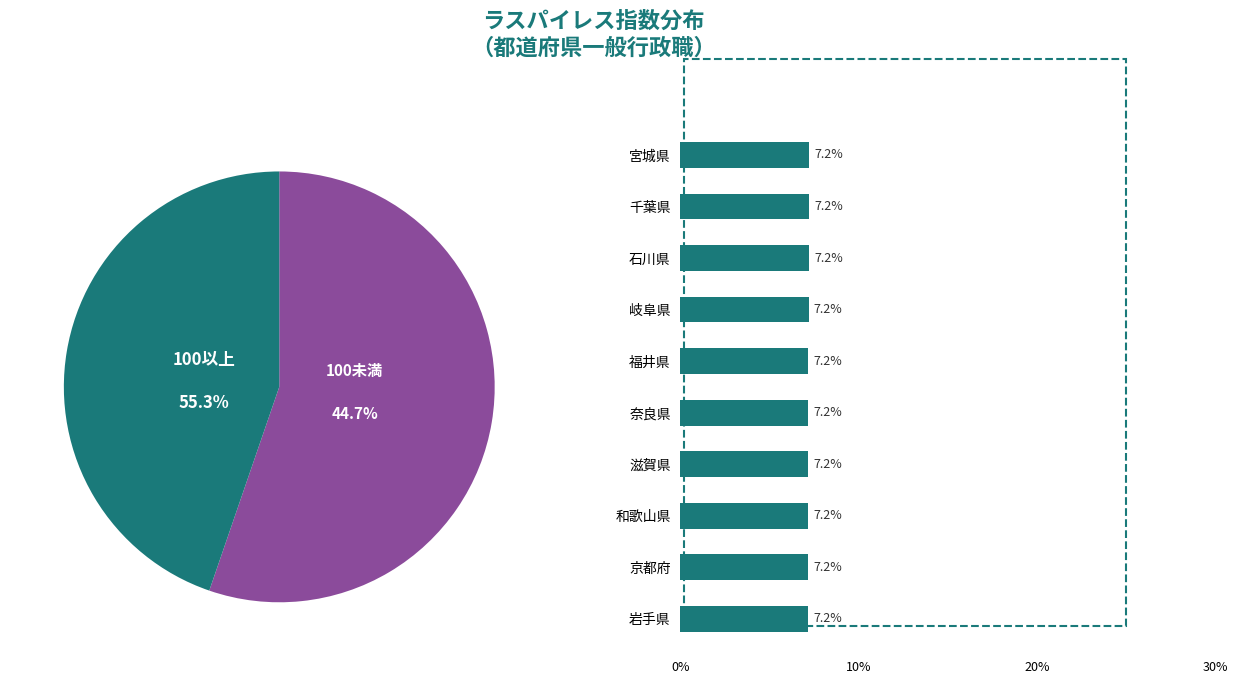

What is the largest slice in the pie chart?

宮城県